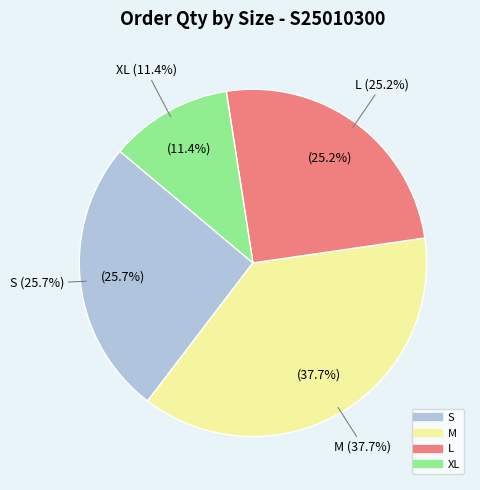

Does M account for over 50% of the chart?

No